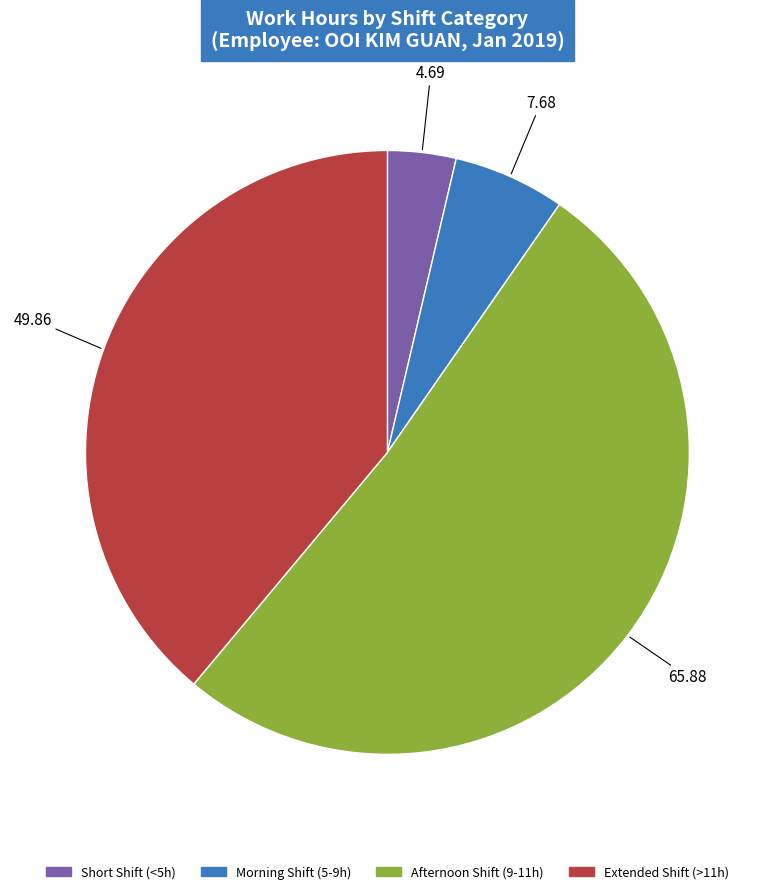

Does any single category account for the majority?

Yes